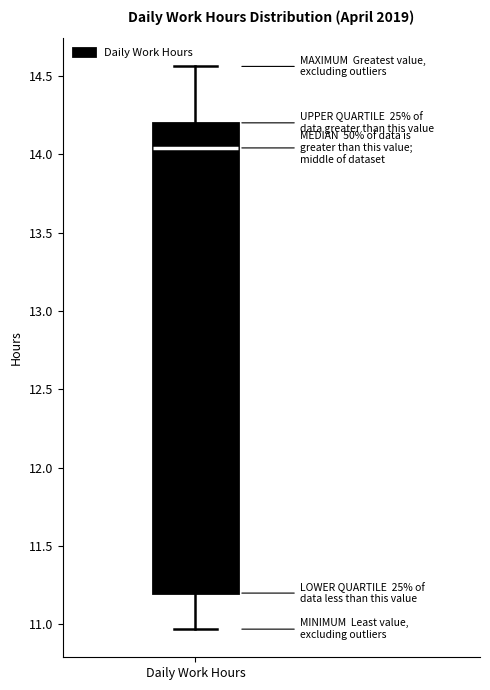

Where does the upper whisker of the box for Daily Work Hours end on the y-axis? The values are not printed on the chart, so give them approximately, as read against the axis.

14.55